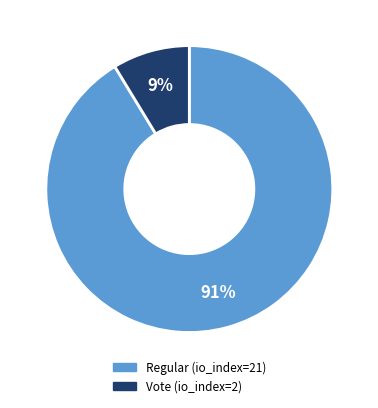

Which category has the smallest portion of the pie?

Vote (io_index=2)